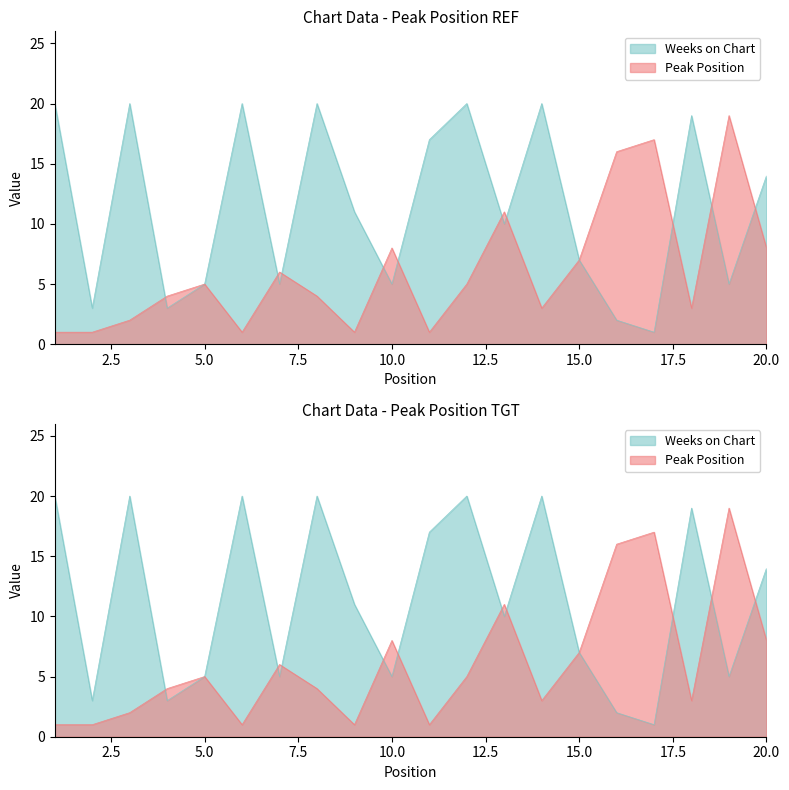

In Peak Position, how many points are higher than both neighbors (excluding endpoints)?

6